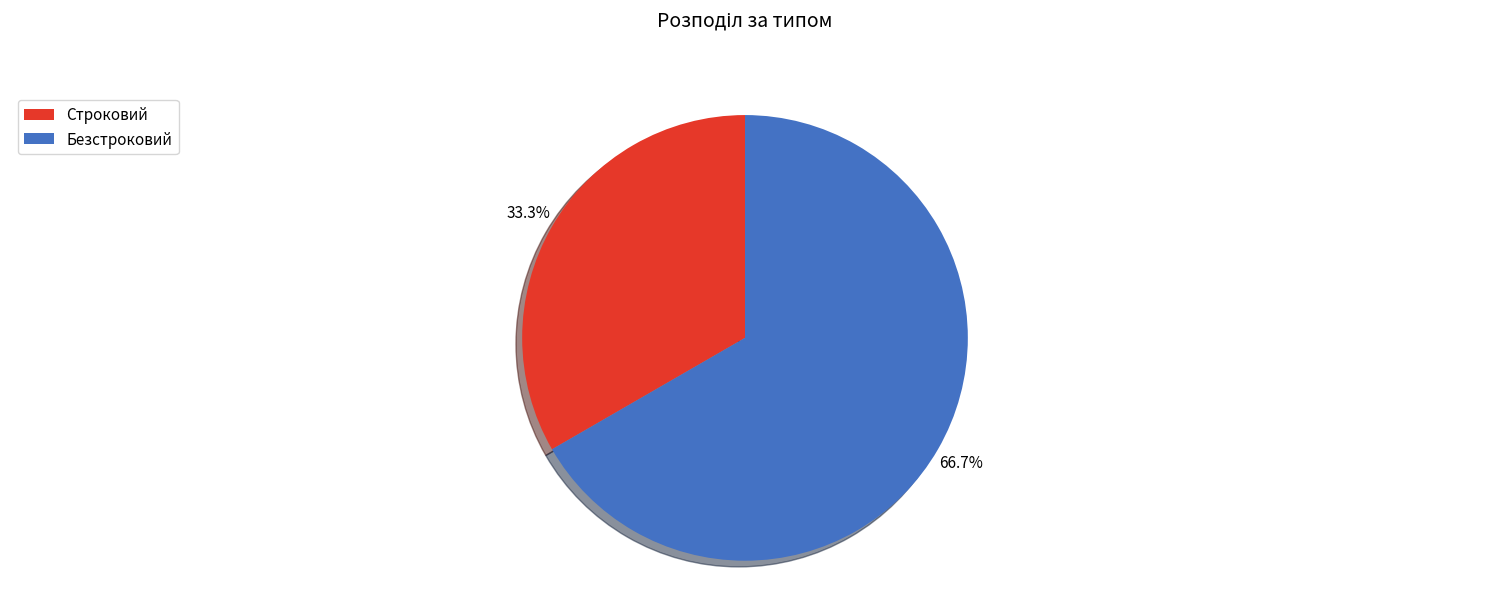

Is it true that Строковий is 24% of the pie?

False